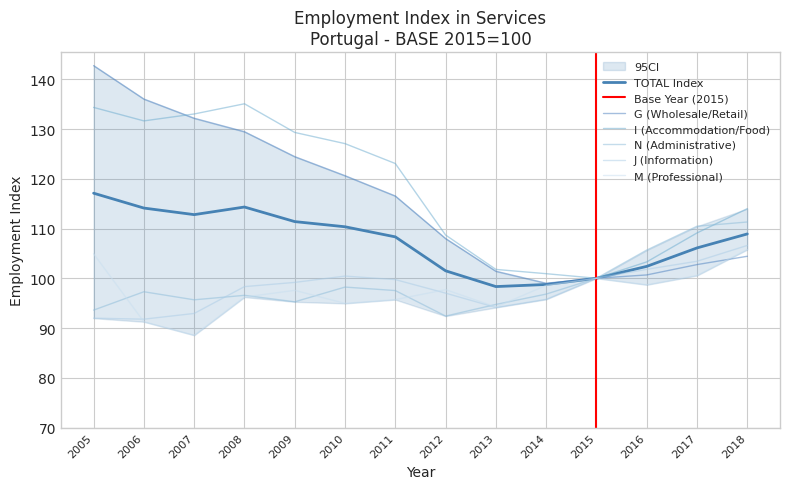

Reading left to right, list all the values displayed in this chart.

TOTAL: 2005=117.1	2006=114.1	2007=112.8	2008=114.3	2009=111.4	2010=110.3	2011=108.3	2012=101.5	2013=98.3	2014=98.8	2015=100.0	2016=102.4	2017=106.1	2018=108.9
G (Wholesale/Retail): 2005=142.7	2006=136.0	2007=132.2	2008=129.4	2009=124.4	2010=120.6	2011=116.5	2012=108.0	2013=101.4	2014=99.0	2015=100.0	2016=100.7	2017=102.8	2018=104.4
I (Accommodation/Food): 2005=134.3	2006=131.6	2007=133.0	2008=135.1	2009=129.3	2010=127.1	2011=123.1	2012=108.7	2013=101.8	2014=100.9	2015=100.0	2016=103.3	2017=109.1	2018=114.0
N (Administrative): 2005=93.6	2006=97.3	2007=95.7	2008=96.6	2009=95.3	2010=98.2	2011=97.5	2012=92.4	2013=94.7	2014=96.8	2015=100.0	2016=105.7	2017=110.5	2018=111.3
J (Information): 2005=92.0	2006=91.8	2007=92.9	2008=98.3	2009=99.2	2010=100.4	2011=99.7	2012=97.0	2013=94.1	2014=95.8	2015=100.0	2016=101.8	2017=103.4	2018=106.6
M (Professional): 2005=104.9	2006=91.3	2007=88.5	2008=96.2	2009=97.6	2010=95.0	2011=95.7	2012=97.7	2013=94.2	2014=98.6	2015=100.0	2016=98.7	2017=100.6	2018=105.8